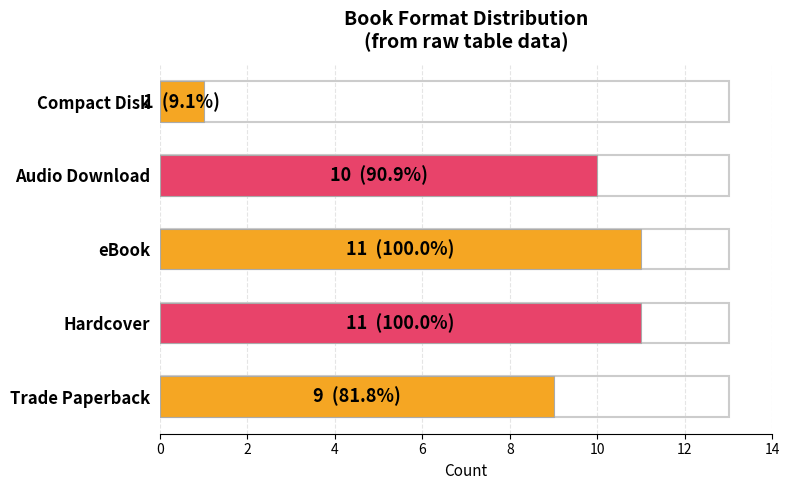

Reading bottom to top, list all the values displayed in this chart.

Trade Paperback=9	Hardcover=11	eBook=11	Audio Download=10	Compact Disk=1